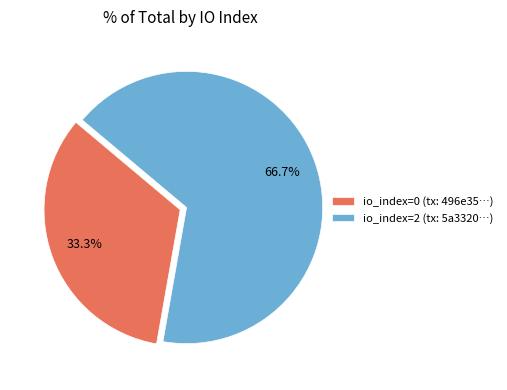

Does any single category account for the majority?

Yes